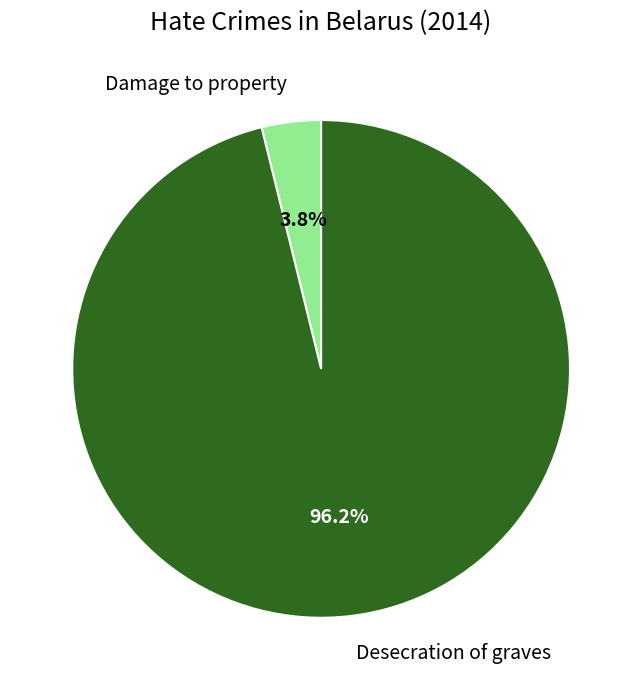

How much of the chart is everything except Desecration of graves?

3.8%